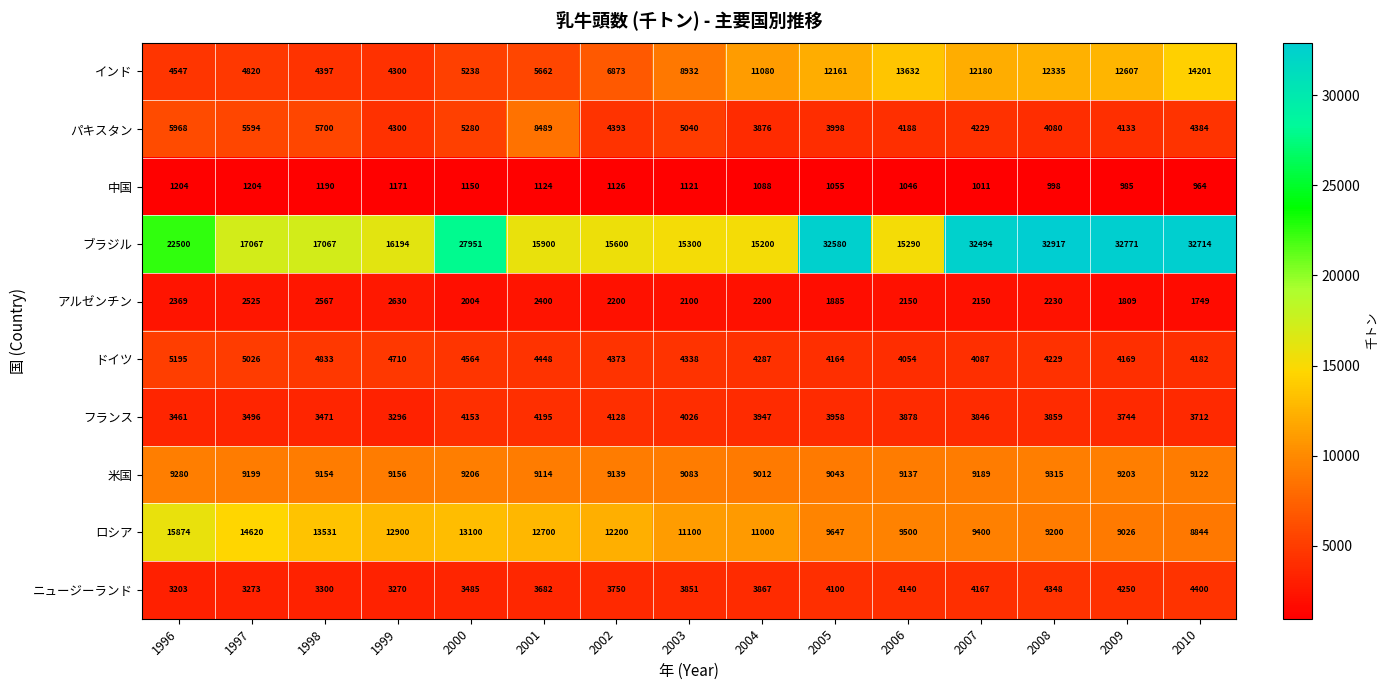

Rank the series at 2005 from lowest to highest value.

中国, アルゼンチン, フランス, パキスタン, ニュージーランド, ドイツ, 米国, ロシア, インド, ブラジル